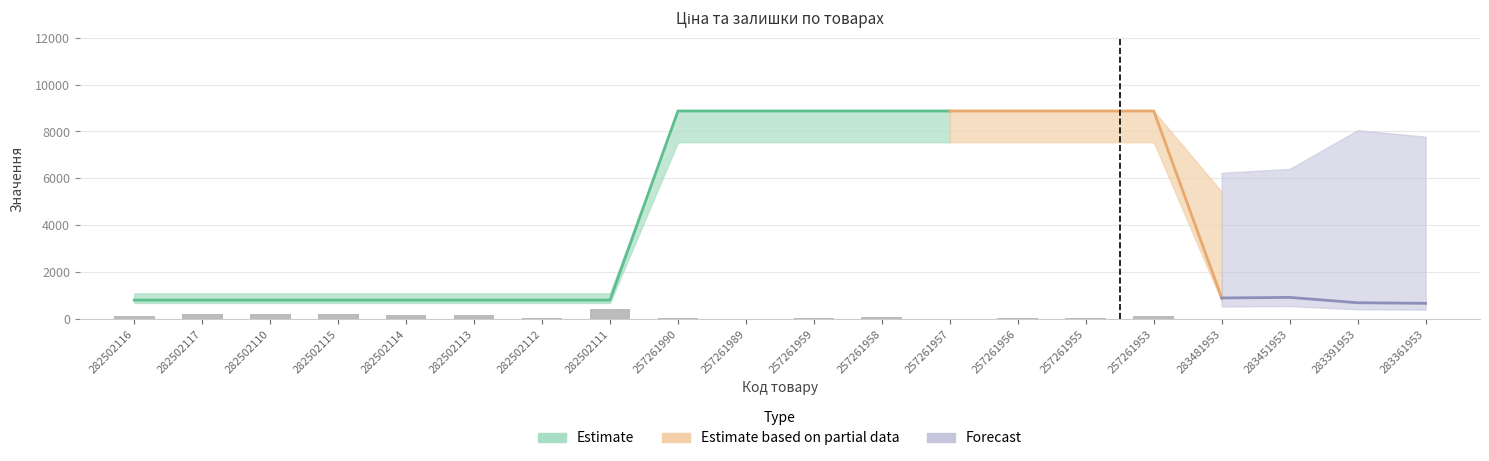

True or false: Залишок has a value of 8.0 at 283391953.

True